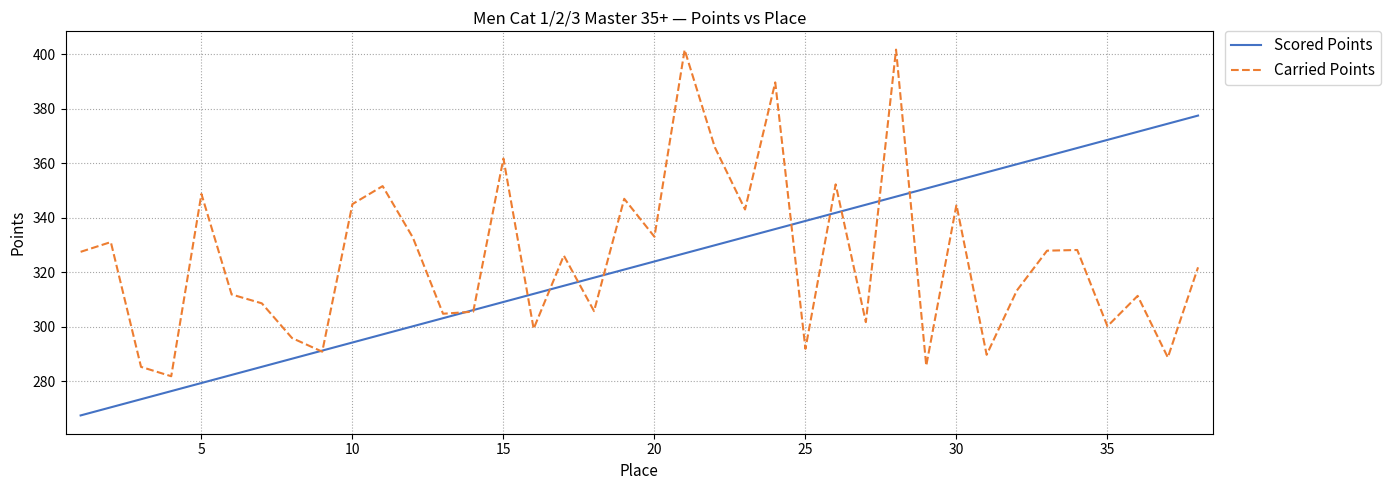

Which series has the largest total across all categories?

Carried Points